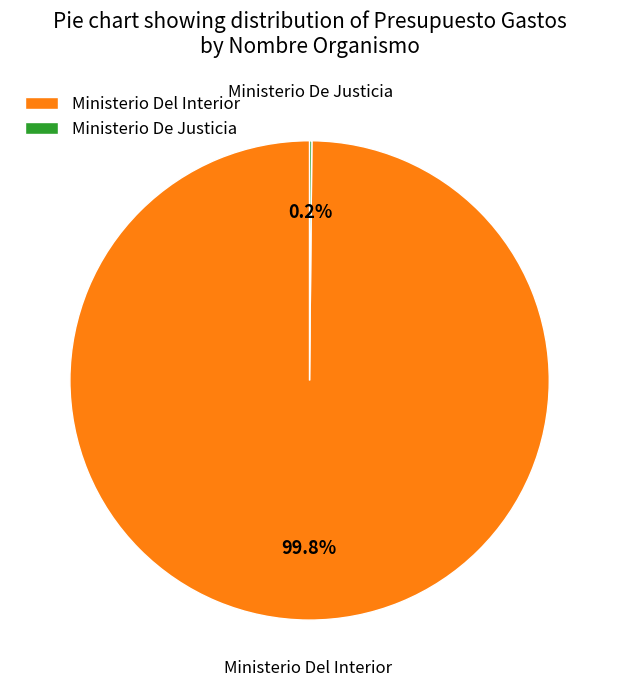

Is there a majority slice in this chart?

Yes